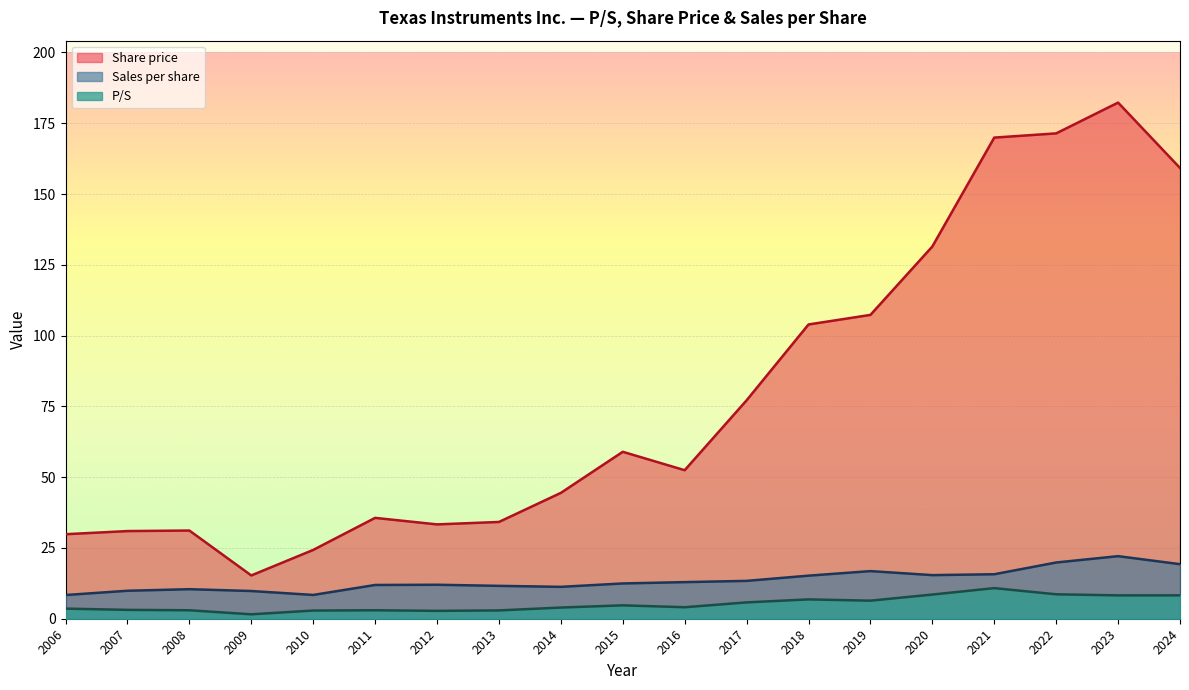

What is the difference between the Sales per share values at 2023 and 2015?

9.6